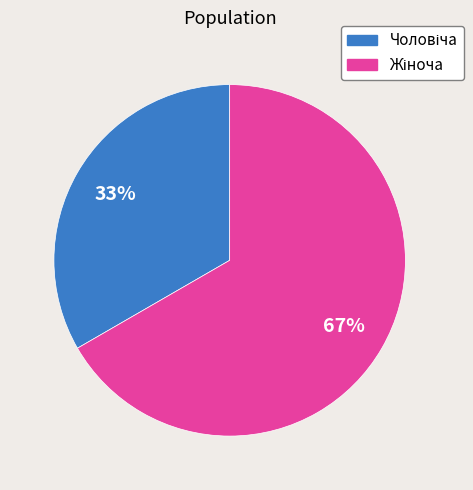

To the nearest percent, what is the average slice percentage?

50%